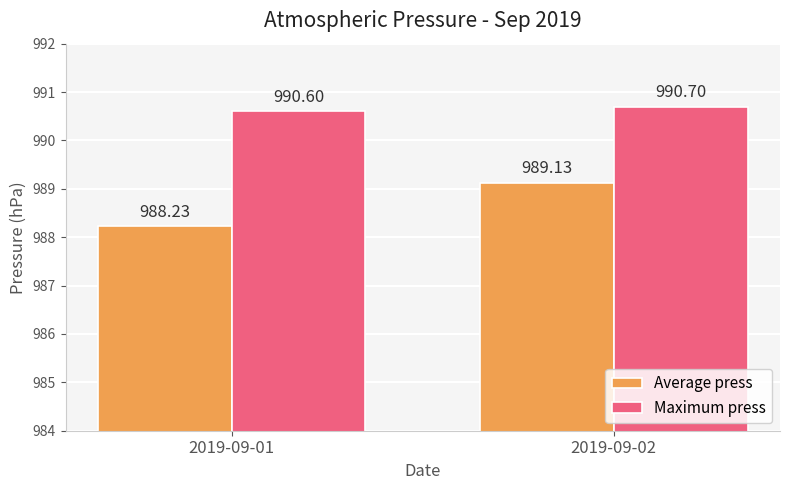

What is the total value across all series at 2019-09-02?

1979.8